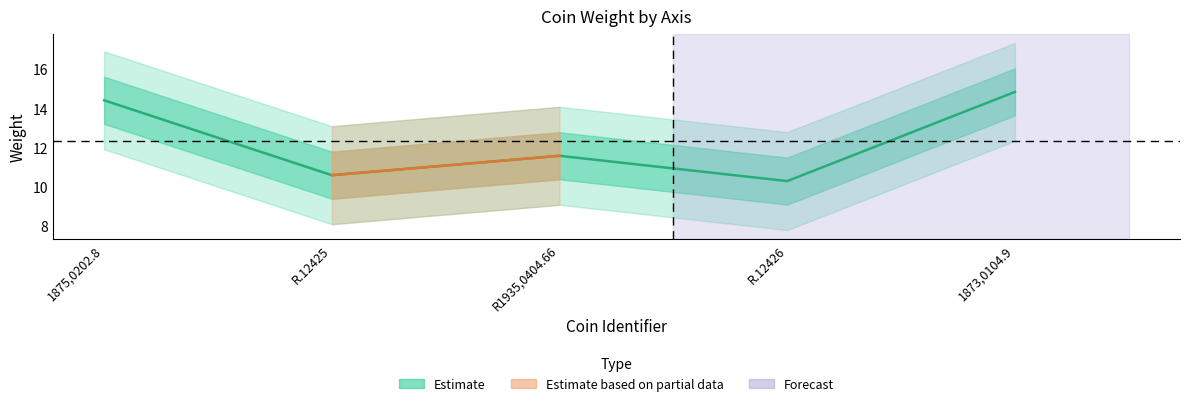

Reading left to right, transcribe all the data shown in this chart.

1875,0202.8=14.4	R.12425=10.6	R1935,0404.66=11.6	R.12426=10.3	1873,0104.9=14.8